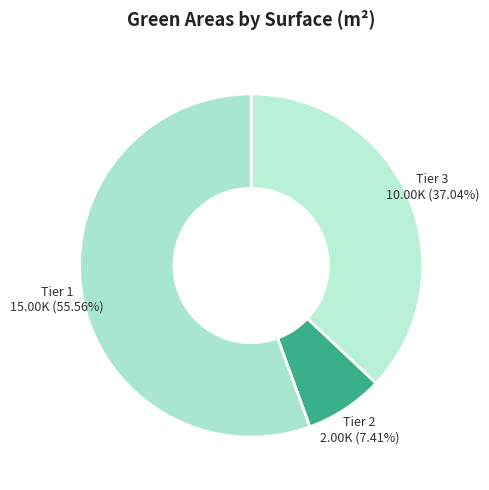

Is there a majority slice in this chart?

Yes